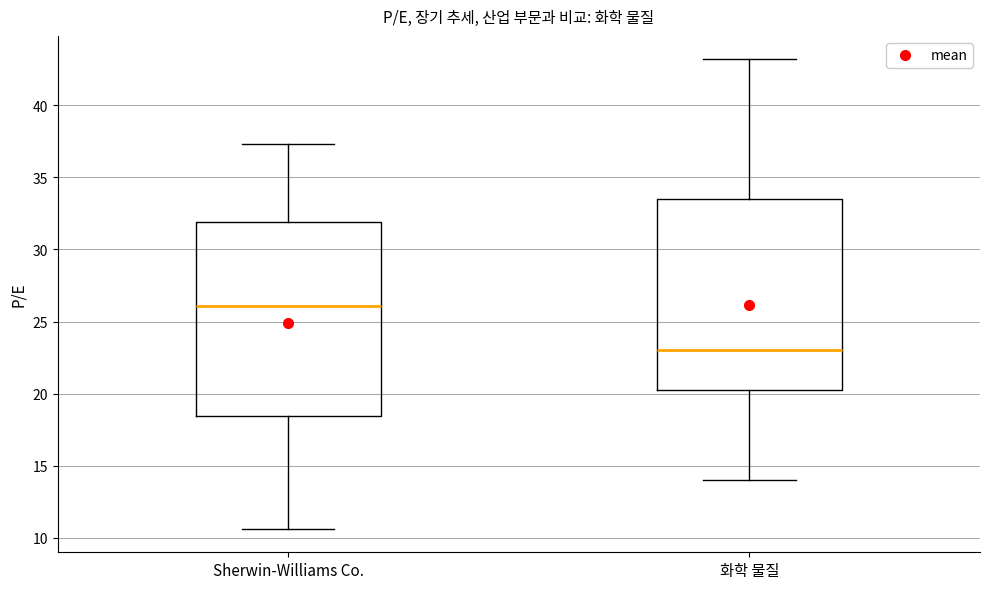

Reading left to right, read every box against the y-axis: the position of its median line, the range the box covers, and the ends of its whiskers. The values are not printed on the chart, so give them approximately, as read against the axis.

Sherwin-Williams Co.: median 26.0, box 18.5 to 32.0, whiskers 10.5 to 37.5
화학 물질: median 23.0, box 20.0 to 33.5, whiskers 14.0 to 43.0